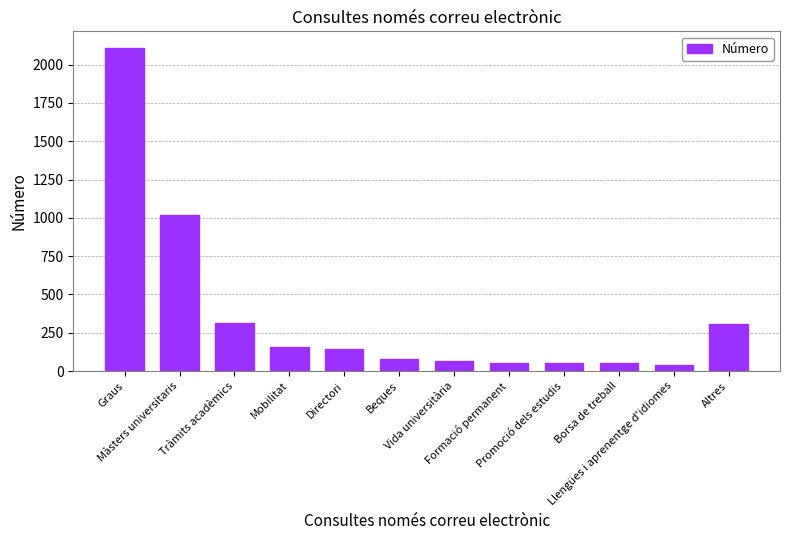

What is the value of the 1st bar from the left?

2112